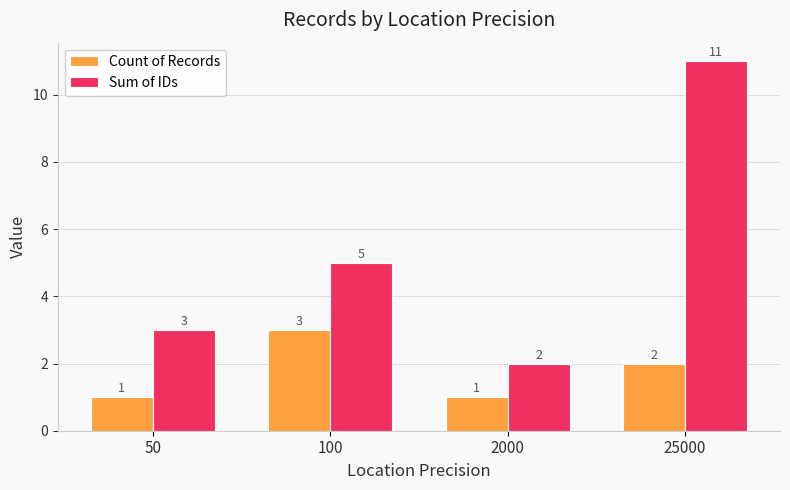

How many data points does each series have?

4